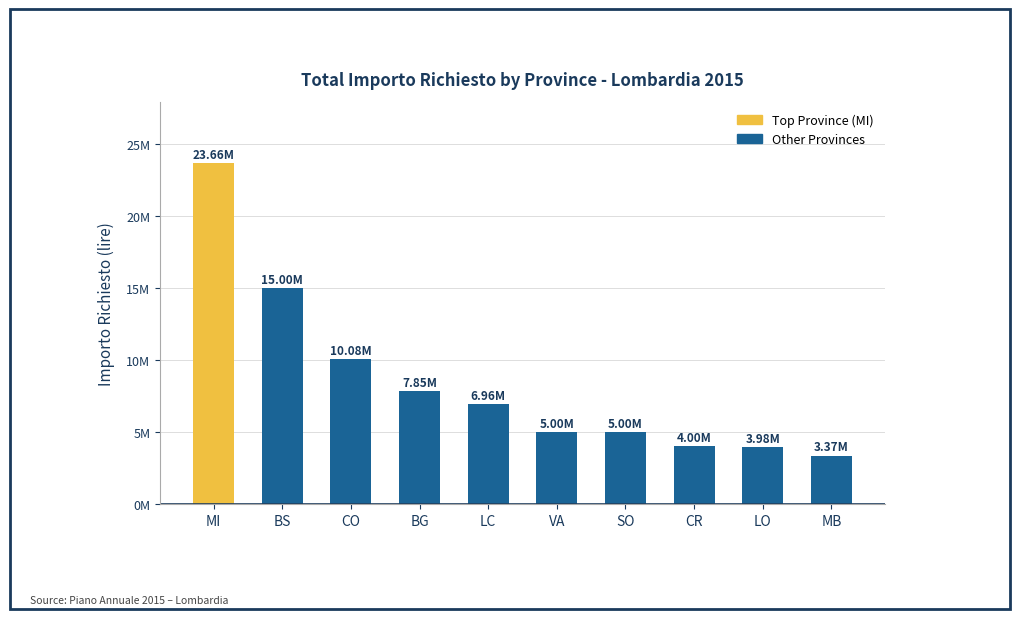

Does the chart contain any negative values?

No